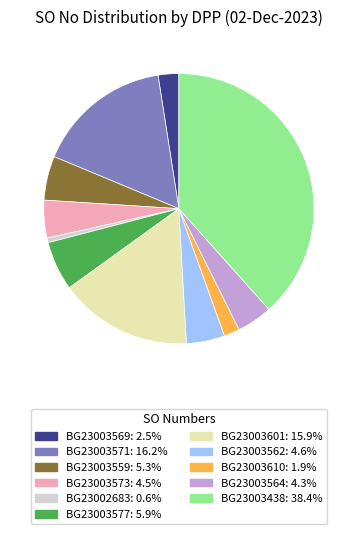

Is there any slice that represents more than half of the pie?

No